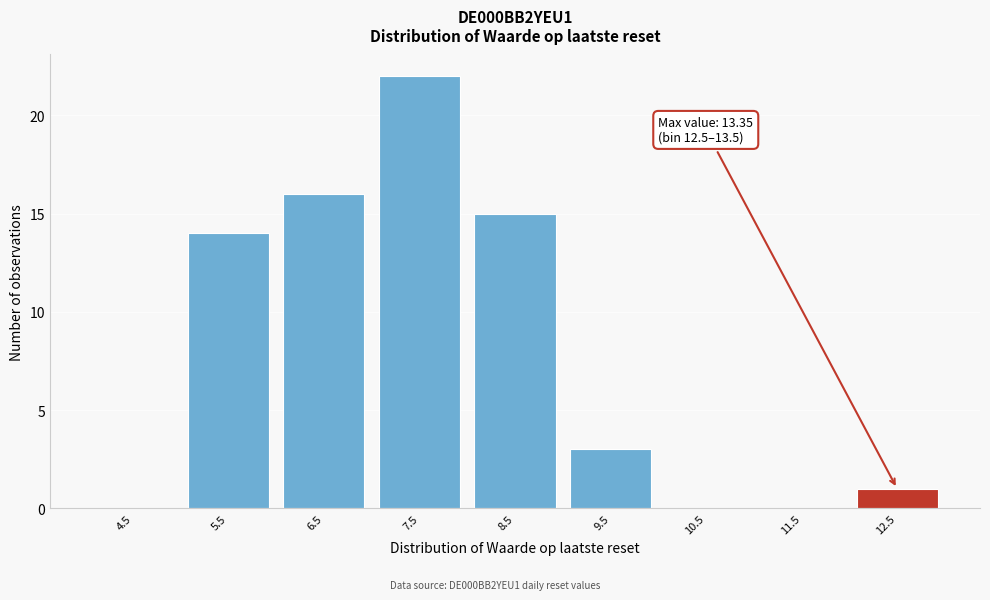

Reading right to left, list all the values displayed in this chart.

12.5=1	11.5=0	10.5=0	9.5=3	8.5=15	7.5=22	6.5=16	5.5=14	4.5=0